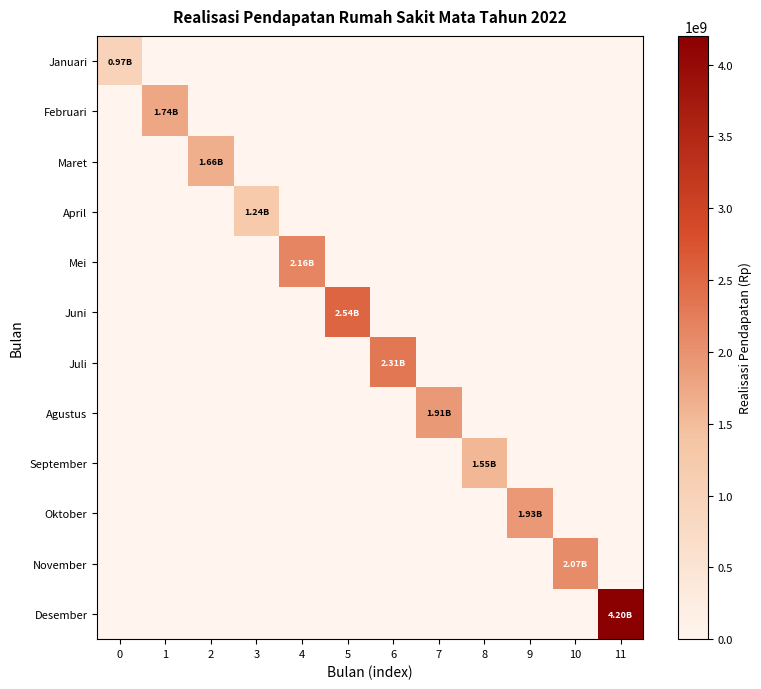

Reading left to right, extract all data points from this chart.

Januari: 0=971127400.0	1=0.0	2=0.0	3=0.0	4=0.0	5=0.0	6=0.0	7=0.0	8=0.0	9=0.0	10=0.0	11=0.0
Februari: 0=0.0	1=1744192033.6	2=0.0	3=0.0	4=0.0	5=0.0	6=0.0	7=0.0	8=0.0	9=0.0	10=0.0	11=0.0
Maret: 0=0.0	1=0.0	2=1659010933.6	3=0.0	4=0.0	5=0.0	6=0.0	7=0.0	8=0.0	9=0.0	10=0.0	11=0.0
April: 0=0.0	1=0.0	2=0.0	3=1238109369.7	4=0.0	5=0.0	6=0.0	7=0.0	8=0.0	9=0.0	10=0.0	11=0.0
Mei: 0=0.0	1=0.0	2=0.0	3=0.0	4=2161048225.4	5=0.0	6=0.0	7=0.0	8=0.0	9=0.0	10=0.0	11=0.0
Juni: 0=0.0	1=0.0	2=0.0	3=0.0	4=0.0	5=2536252831.3	6=0.0	7=0.0	8=0.0	9=0.0	10=0.0	11=0.0
Juli: 0=0.0	1=0.0	2=0.0	3=0.0	4=0.0	5=0.0	6=2314436938.1	7=0.0	8=0.0	9=0.0	10=0.0	11=0.0
Agustus: 0=0.0	1=0.0	2=0.0	3=0.0	4=0.0	5=0.0	6=0.0	7=1911021005.6	8=0.0	9=0.0	10=0.0	11=0.0
September: 0=0.0	1=0.0	2=0.0	3=0.0	4=0.0	5=0.0	6=0.0	7=0.0	8=1548796158.5	9=0.0	10=0.0	11=0.0
Oktober: 0=0.0	1=0.0	2=0.0	3=0.0	4=0.0	5=0.0	6=0.0	7=0.0	8=0.0	9=1928099285.8	10=0.0	11=0.0
November: 0=0.0	1=0.0	2=0.0	3=0.0	4=0.0	5=0.0	6=0.0	7=0.0	8=0.0	9=0.0	10=2070303427.7	11=0.0
Desember: 0=0.0	1=0.0	2=0.0	3=0.0	4=0.0	5=0.0	6=0.0	7=0.0	8=0.0	9=0.0	10=0.0	11=4200141130.6